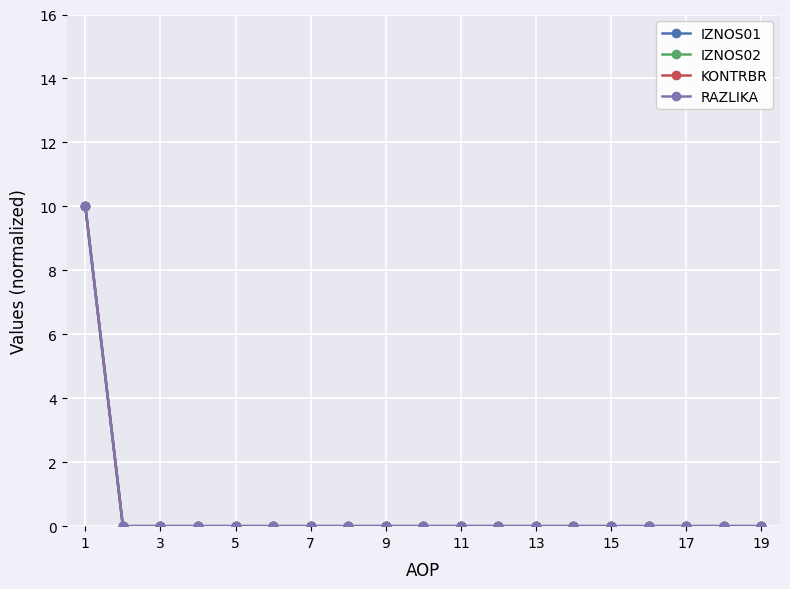

Which series has the largest total across all categories?

IZNOS01